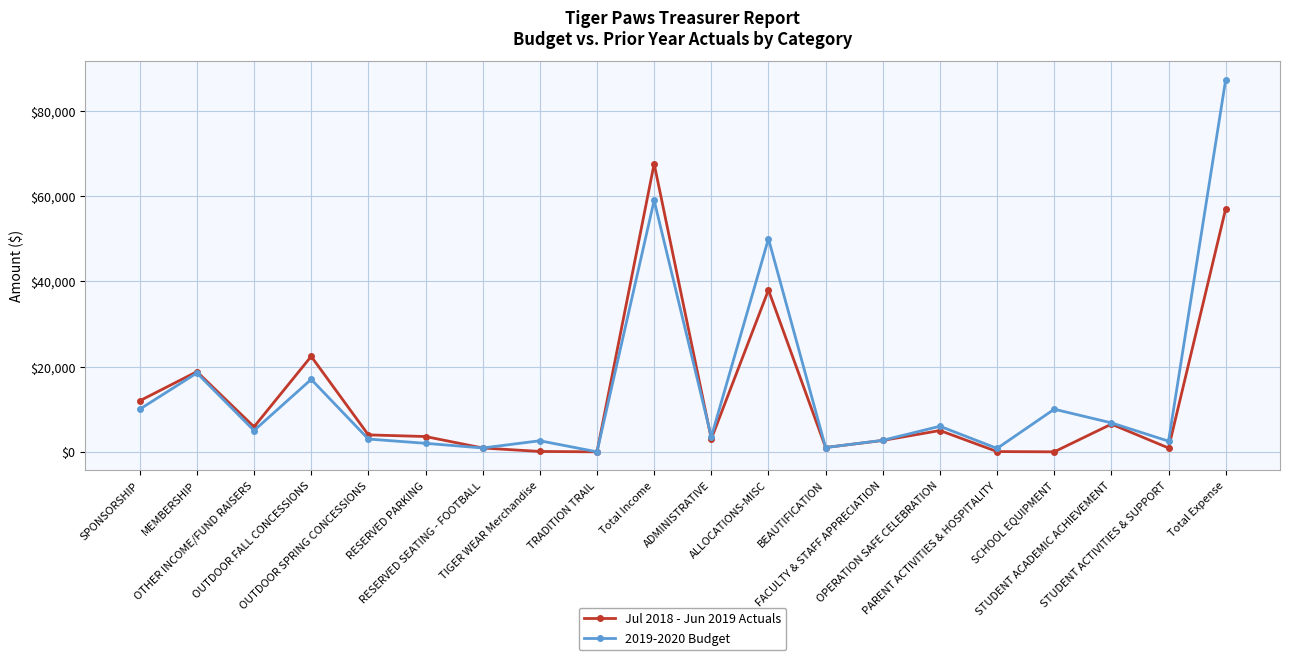

At which category is the sum across all series the highest?

Total Expense